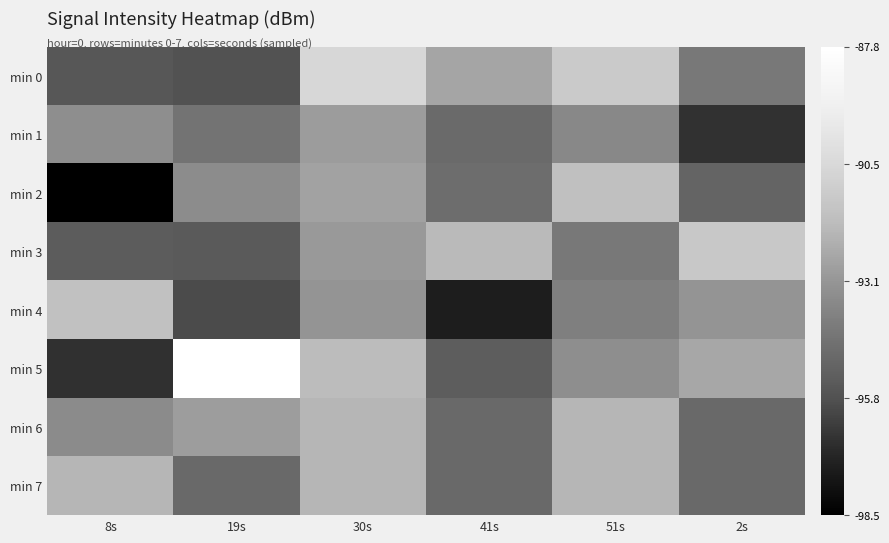

Which series has the largest range (max minus min)?

min 5